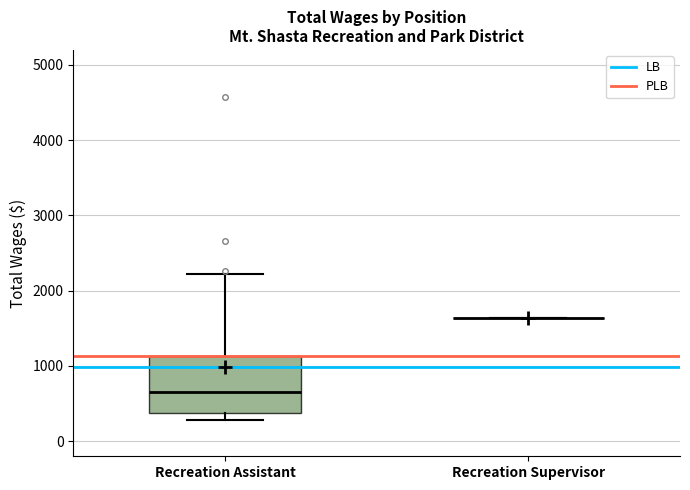

Reading left to right, transcribe this box plot: for each box, give where its median line is, the range the box spans, and where its two whiskers end, as read against the y-axis. The values are not printed on the chart, so give them approximately, as read against the axis.

Recreation Assistant: median 700, box 400 to 1100, whiskers 300 to 2200
Recreation Supervisor: box collapsed to a line at 1600, whiskers 1600 to 1600